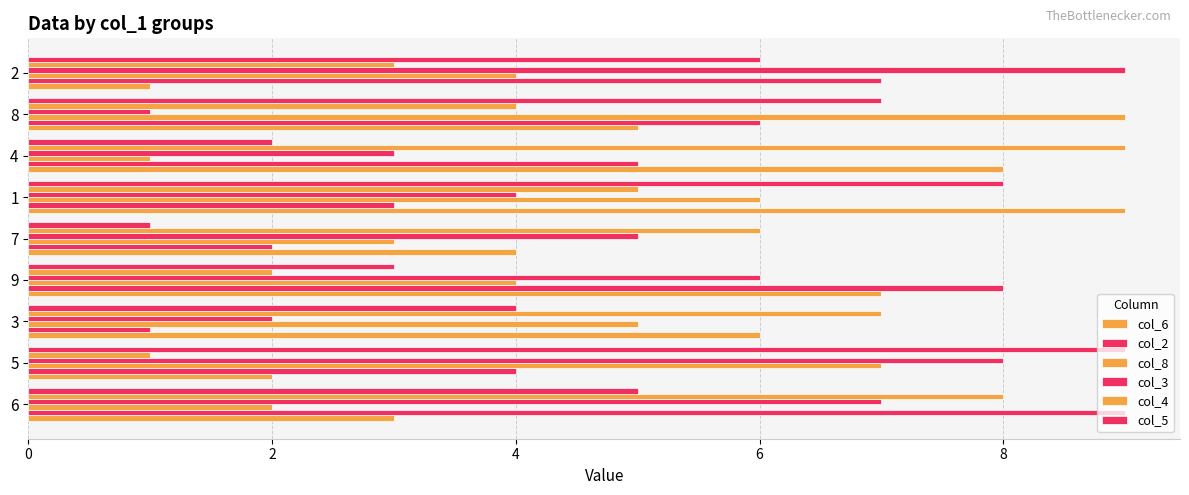

How many col_6 values are between 3 and 7?

5